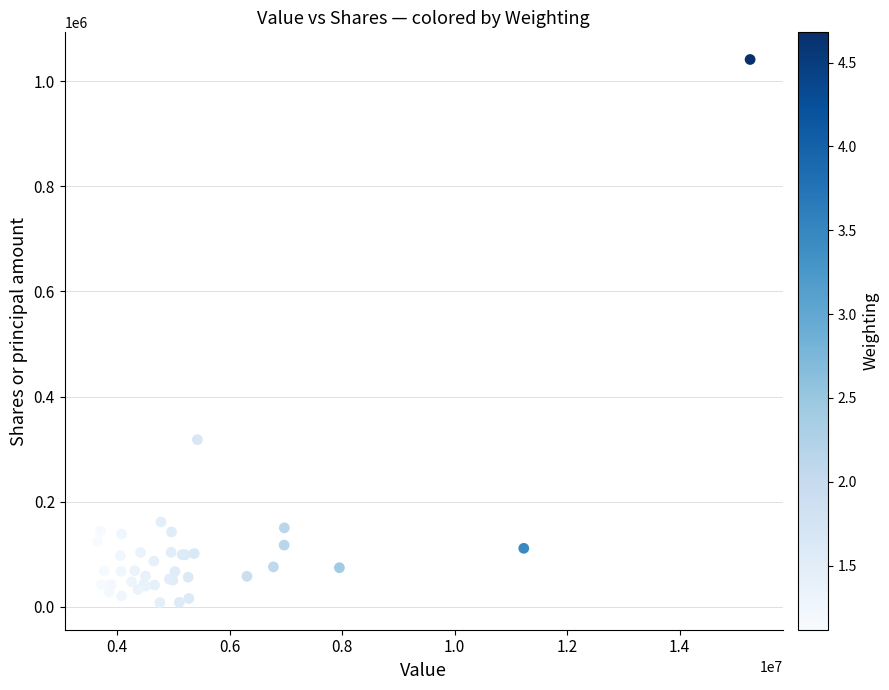

What Y value in the scatter plot is closest to 524712?

318056